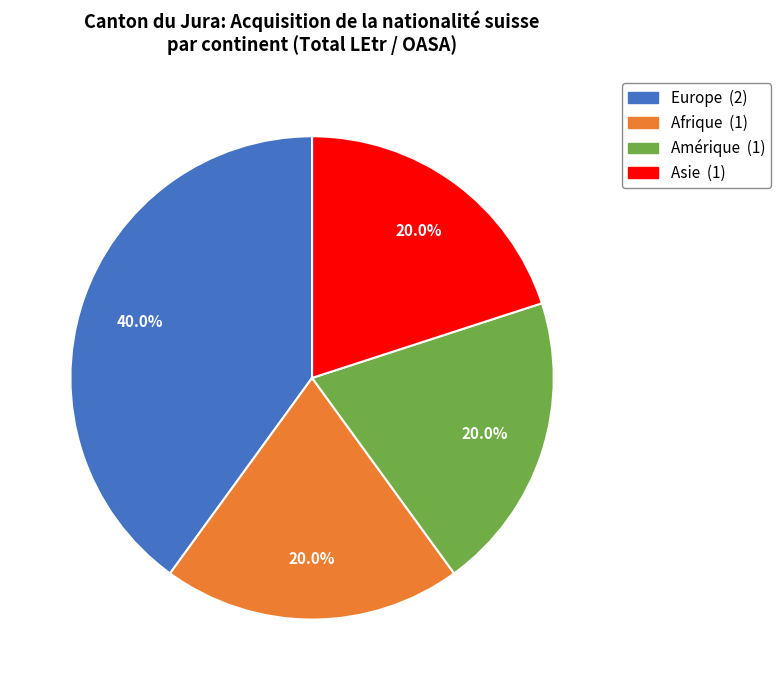

Is Asie the majority of the pie?

No